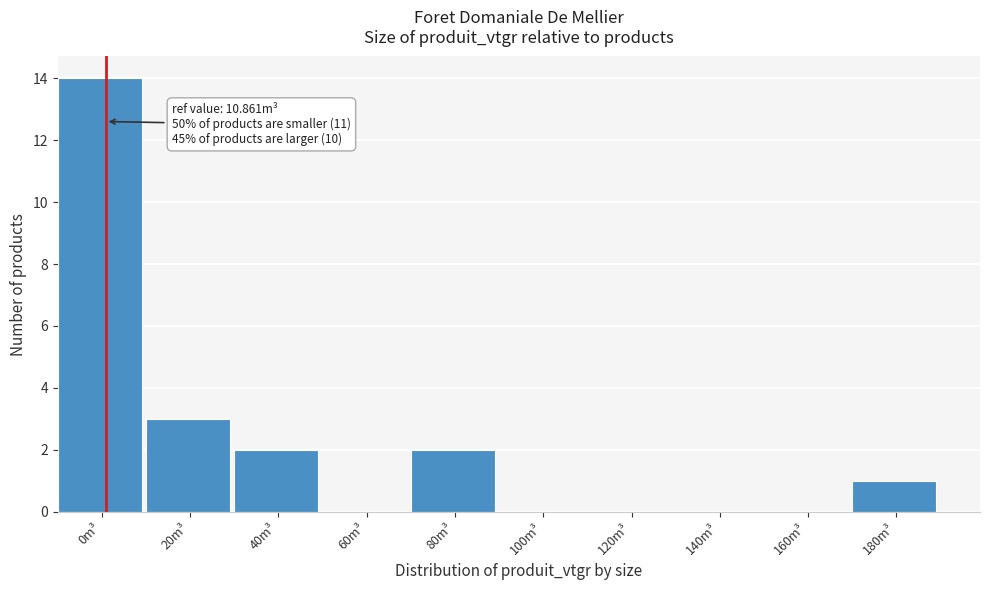

Reading left to right, transcribe all the data shown in this chart.

0m³=14	20m³=3	40m³=2	60m³=0	80m³=2	100m³=0	120m³=0	140m³=0	160m³=0	180m³=1